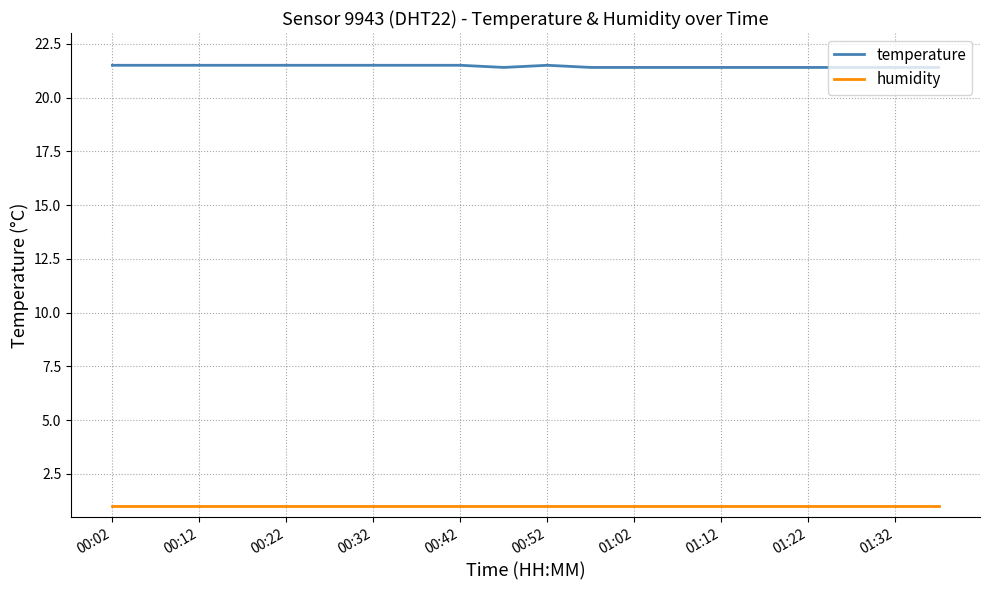

What is the lowest value of the temperature series?

21.4